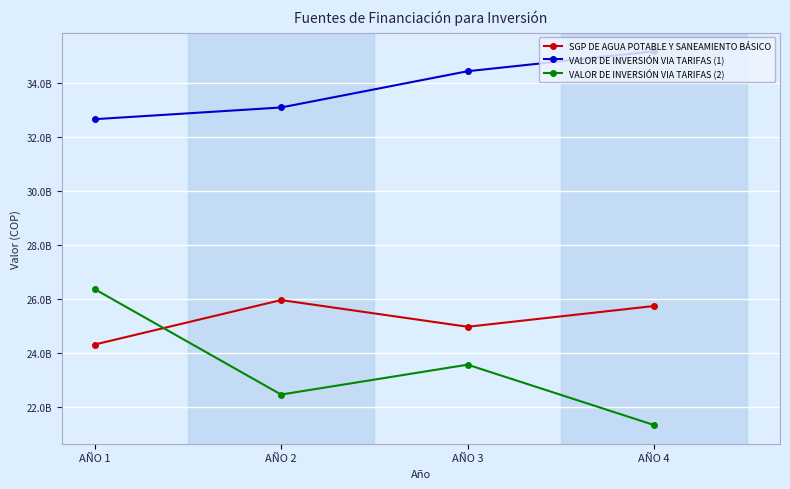

True or false: SGP DE AGUA POTABLE Y SANEAMIENTO BÁSICO has more than 2 interior local peaks.

False